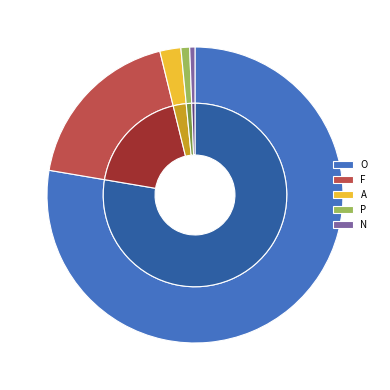

What percentage is the O slice, to the nearest percent?

78%